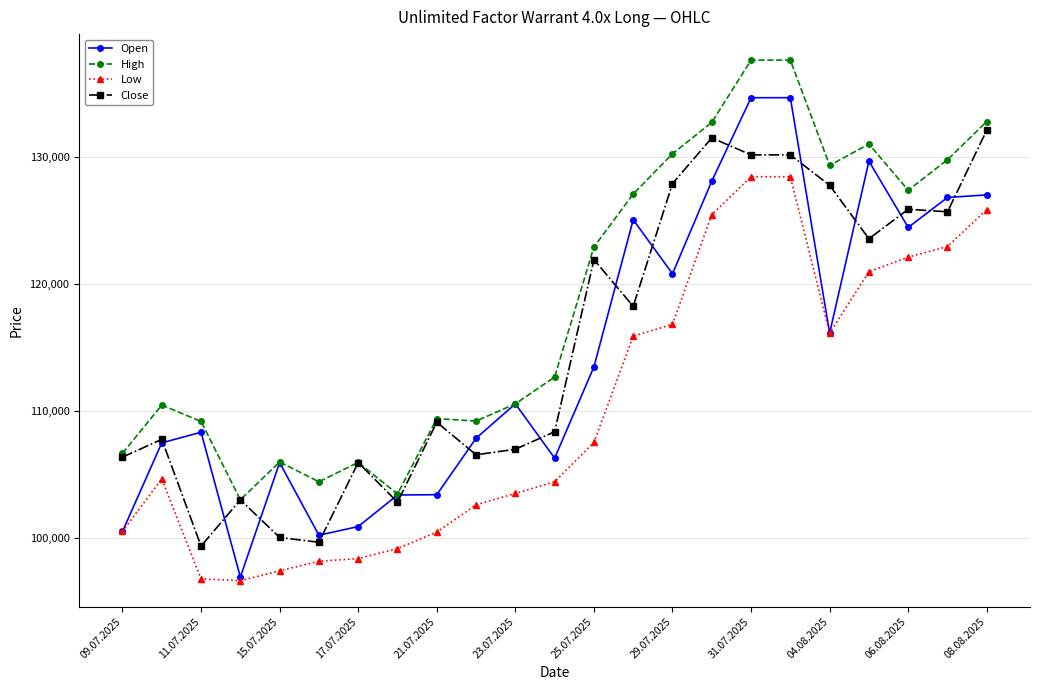

How many values in the Low series are below 104655?

11